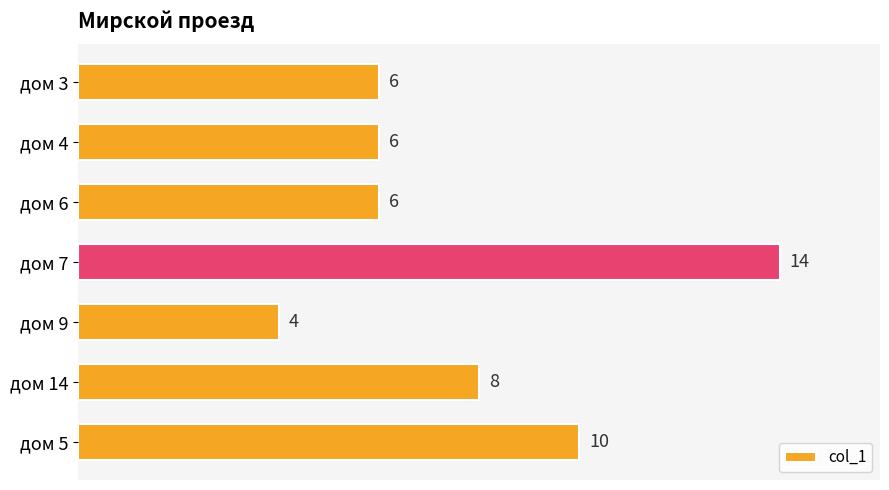

What is the greatest value displayed?

14